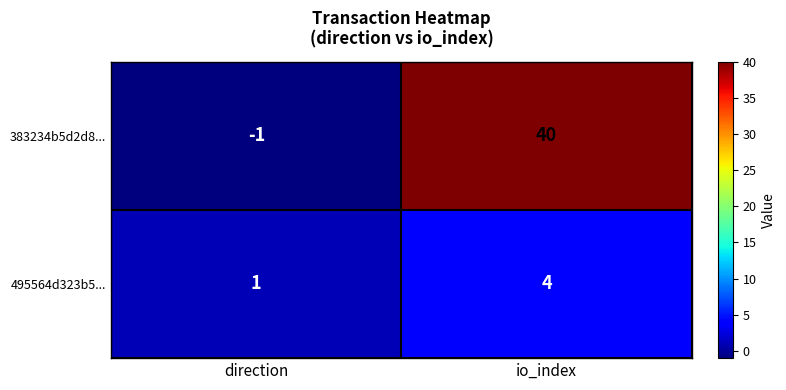

List the series in order of their peak value, highest first.

383234b5d2d8..., 495564d323b5...